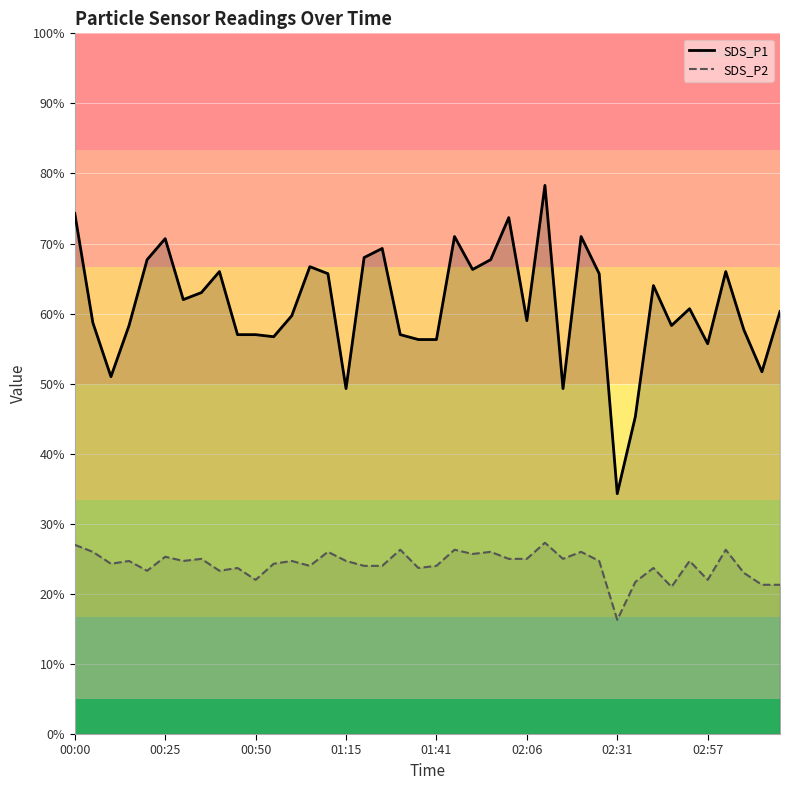

What are all the series names shown in the legend?

SDS_P1, SDS_P2